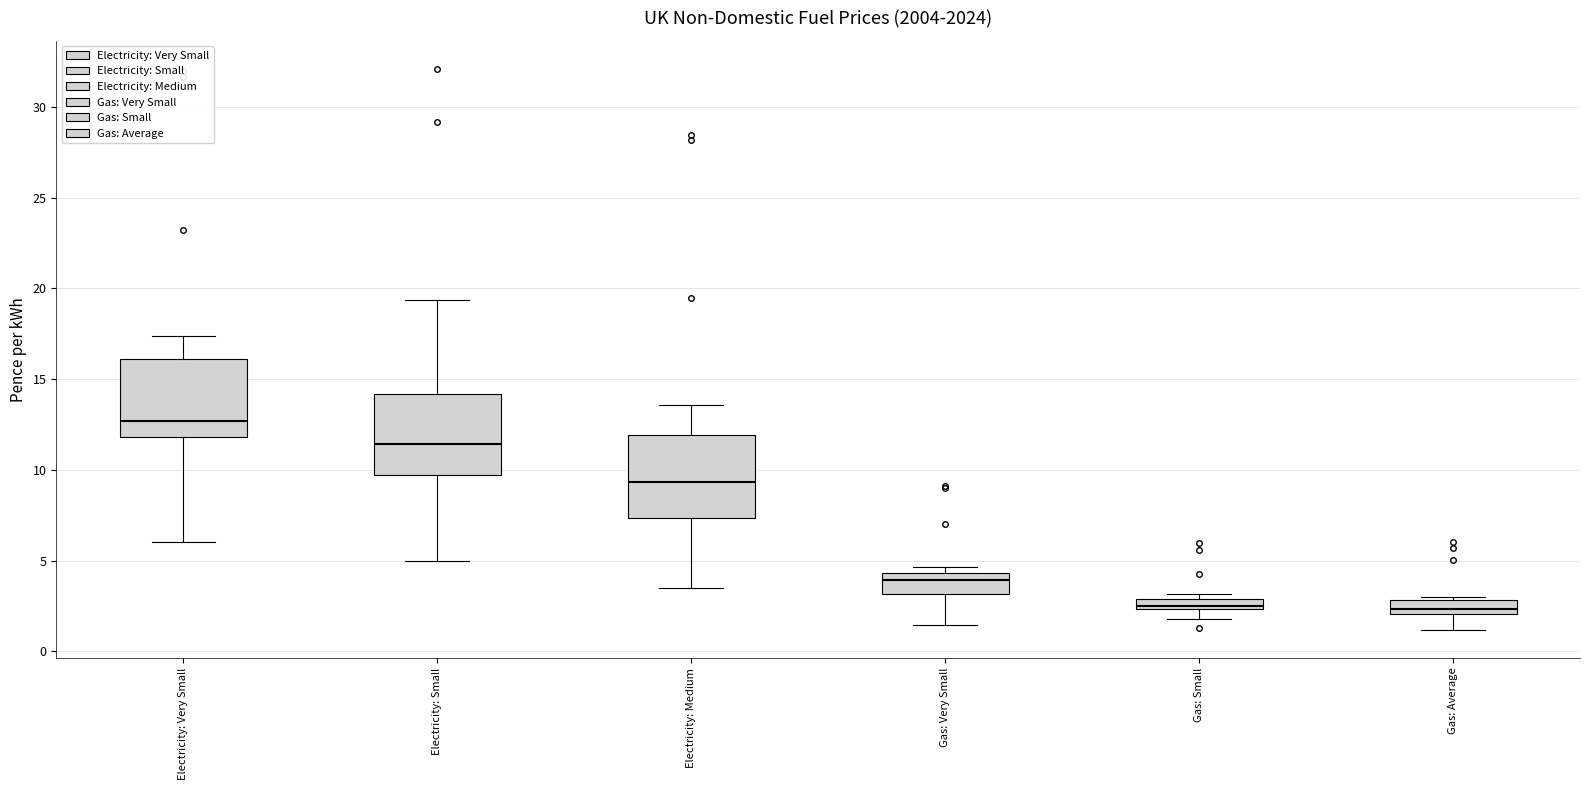

Where does the median line of the box for Electricity: Small sit on the y-axis? The values are not printed on the chart, so give them approximately, as read against the axis.

11.5